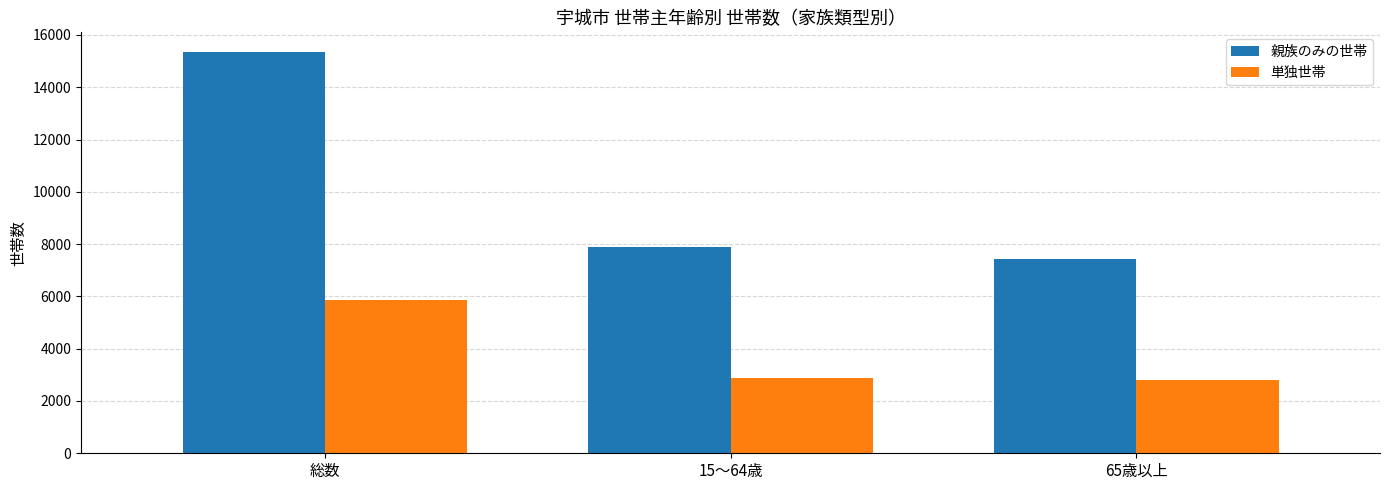

Which category has the highest value across all series?

総数